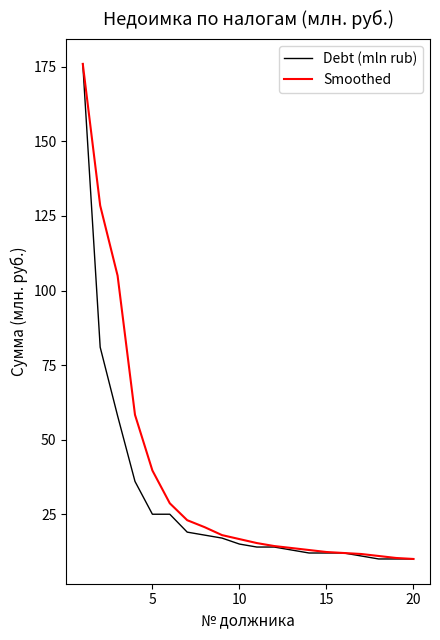

Rank the series by their average value, from lowest to highest.

Debt (mln rub), Smoothed